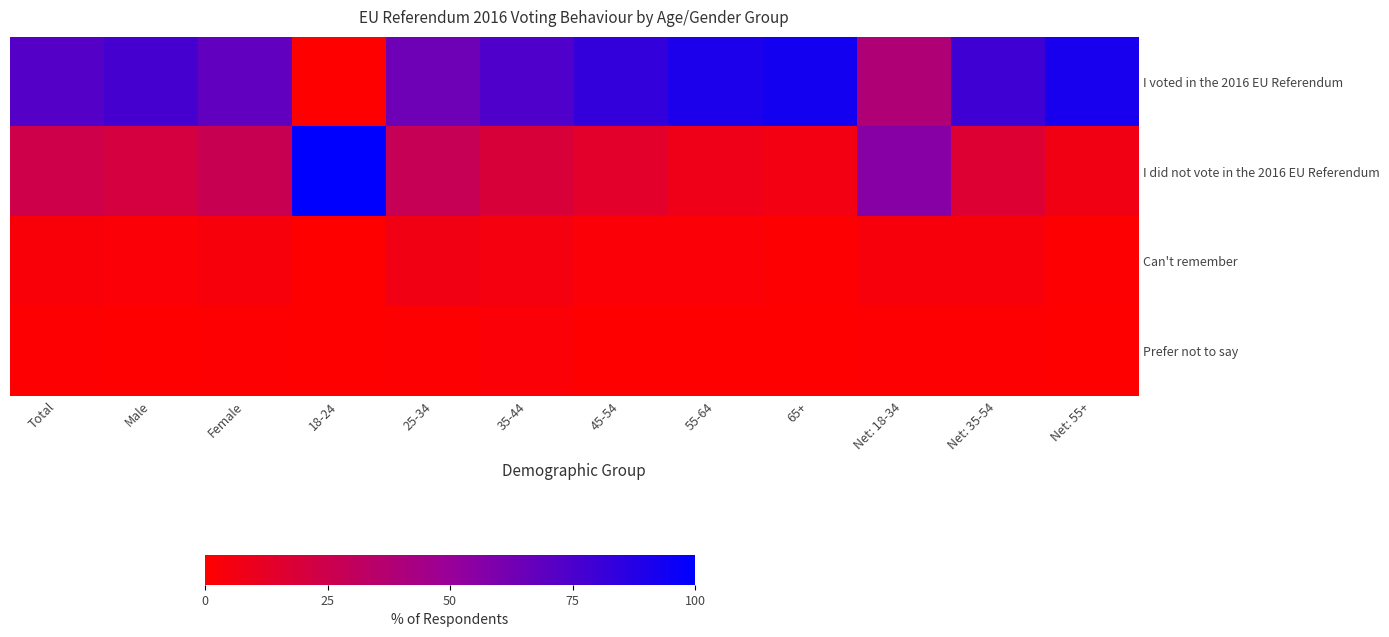

Which series changed the most between Female and 55-64?

I voted in the 2016 EU Referendum